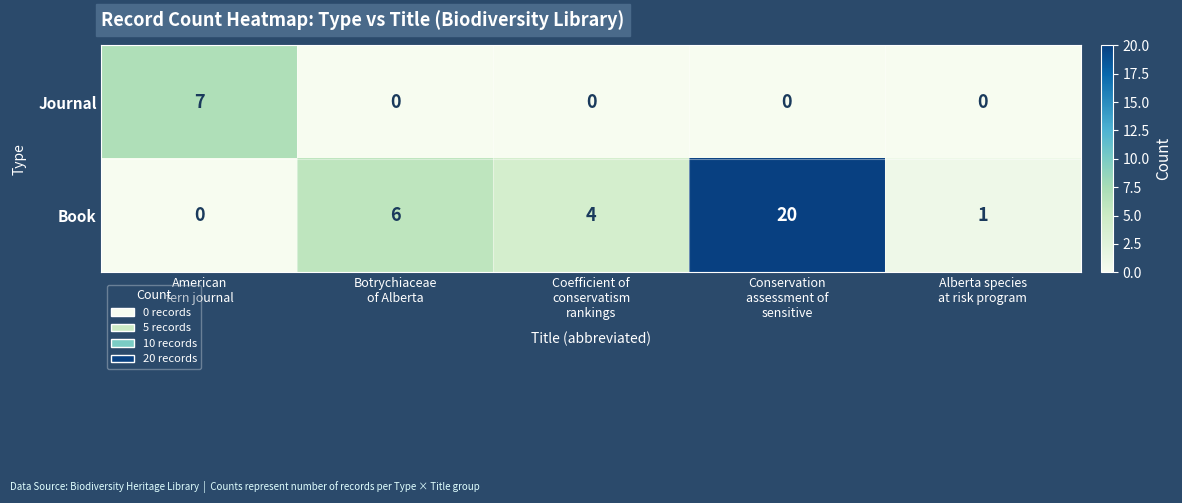

What is the maximum value shown in the chart?

20